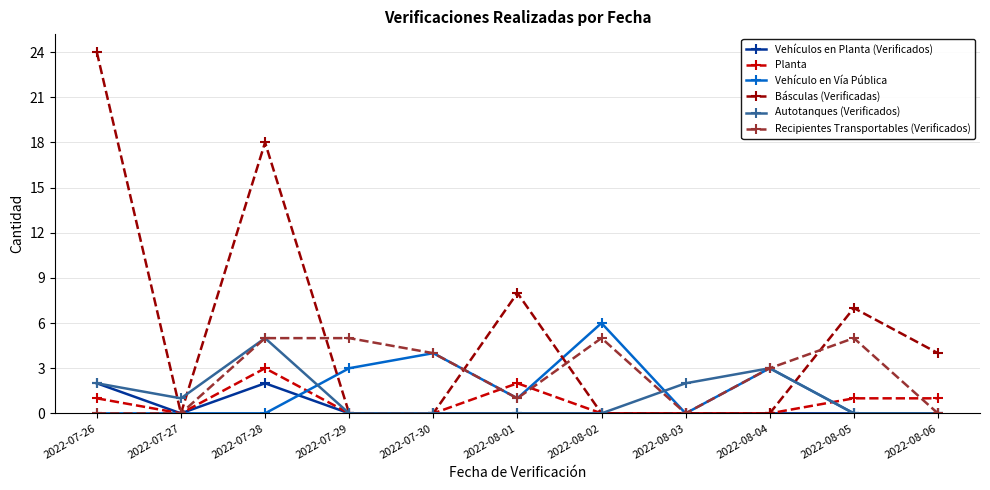

True or false: Vehículos en Planta (Verificados) has a value of -1 at 2022-08-05.

False